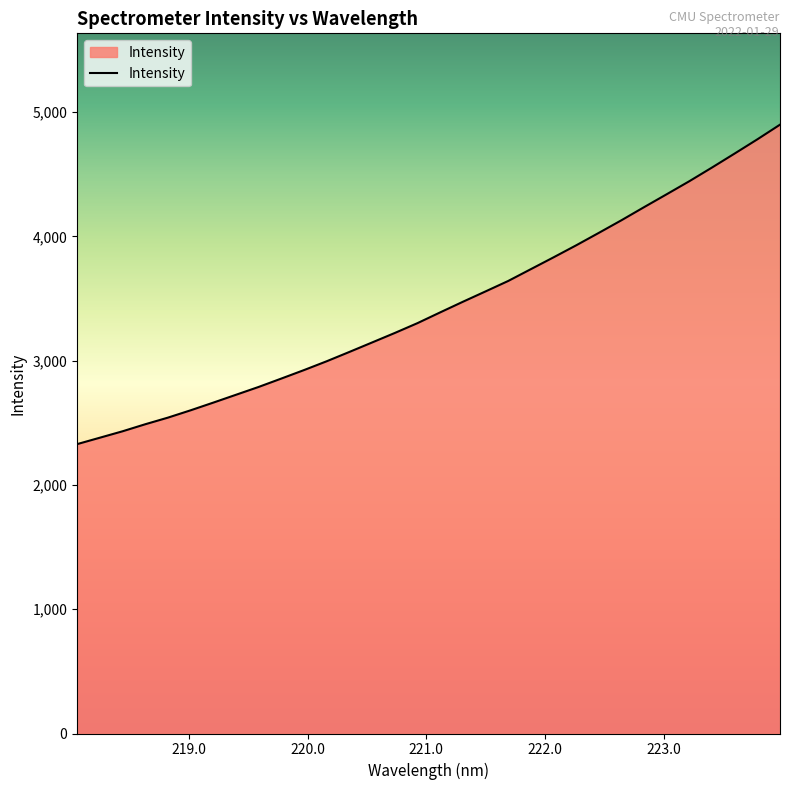

What is the minimum value shown in the chart?

2329.0